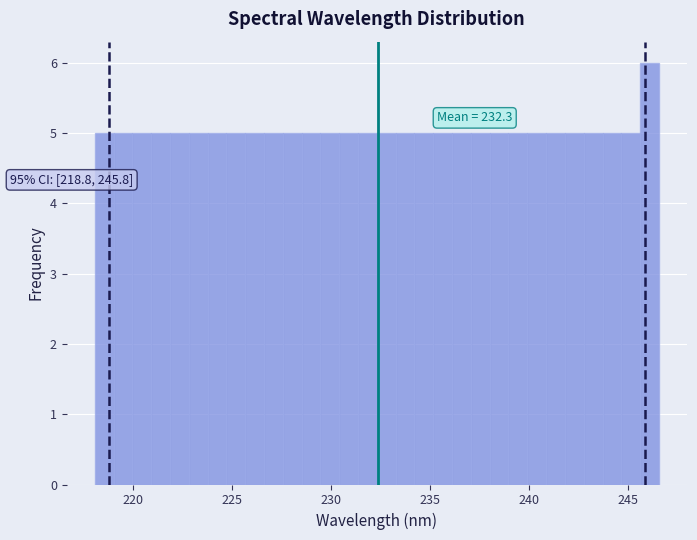

Around what value on the x-axis is the tallest bar? Give the approximate position of its centre, as read against the axis.

246.0